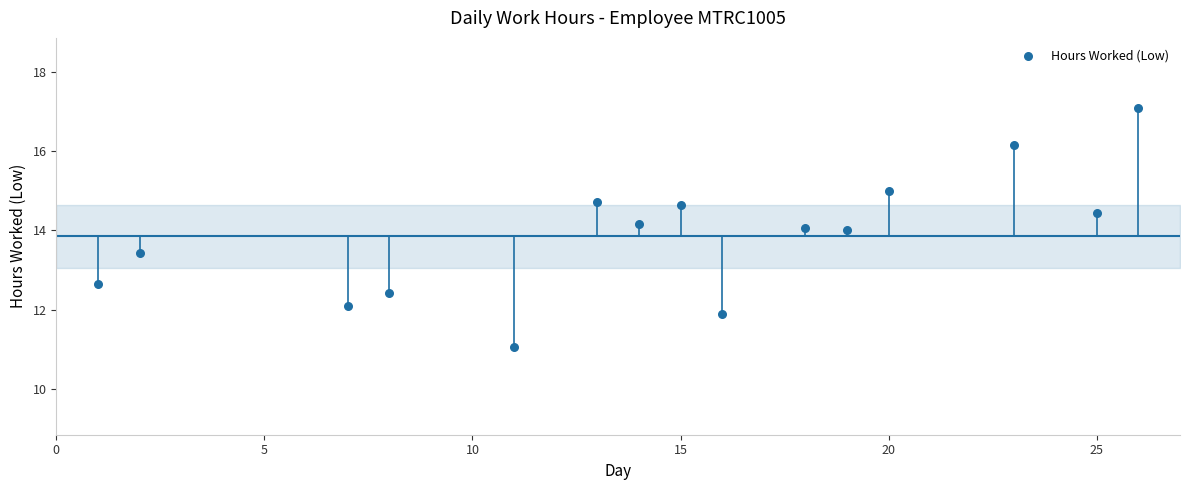

What is the range of X values (max minus min)?

25.0